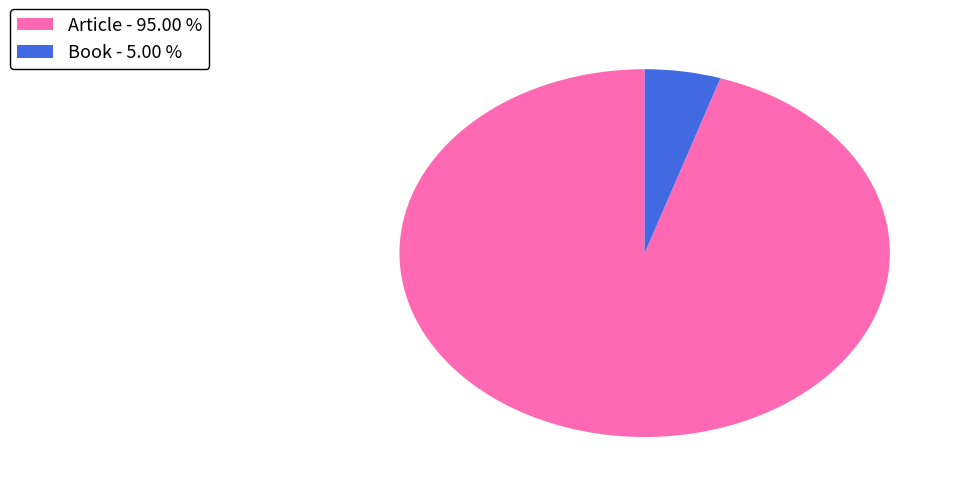

Which has a higher value, Book - 5.00 % or Article - 95.00 %?

Article - 95.00 %